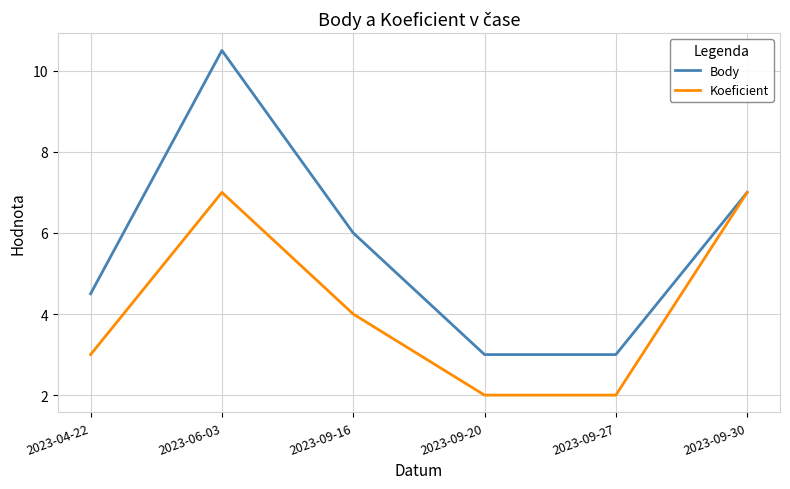

What is the lowest value of the Koeficient series?

2.0